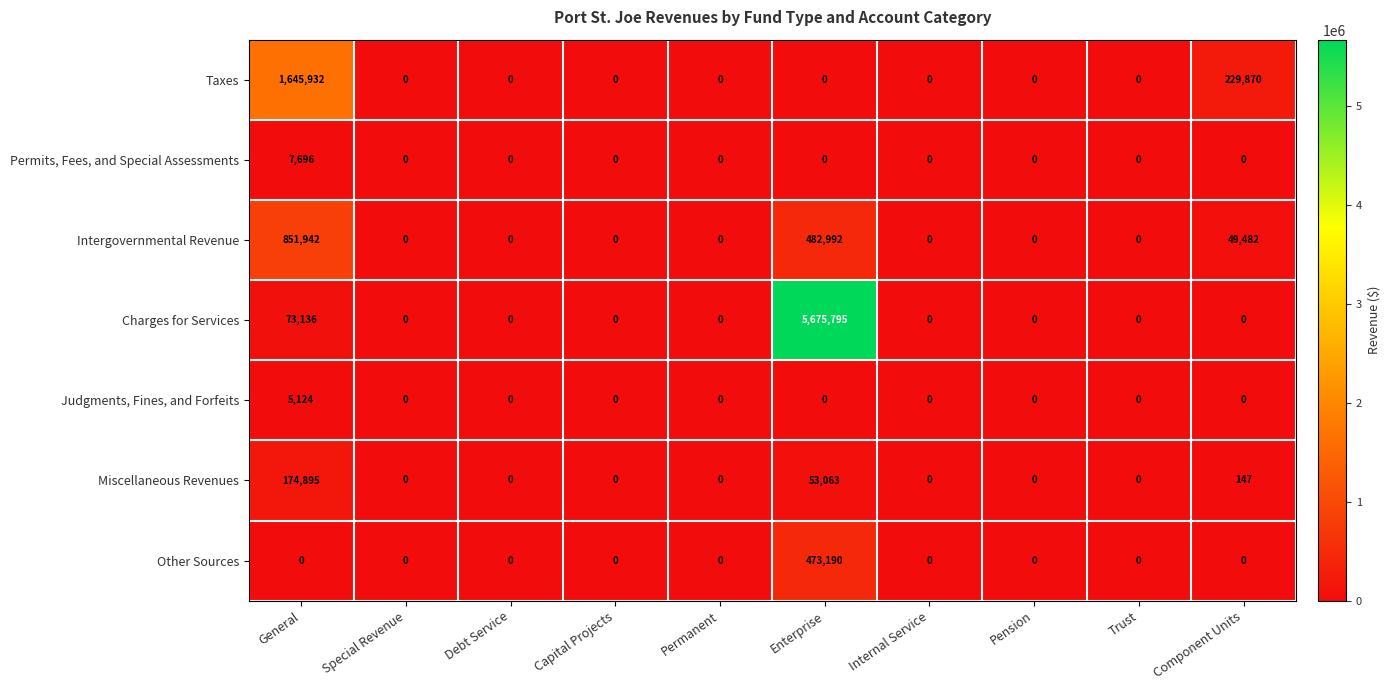

True or false: Permits, Fees, and Special Assessments has a value of 0 at Capital Projects.

True